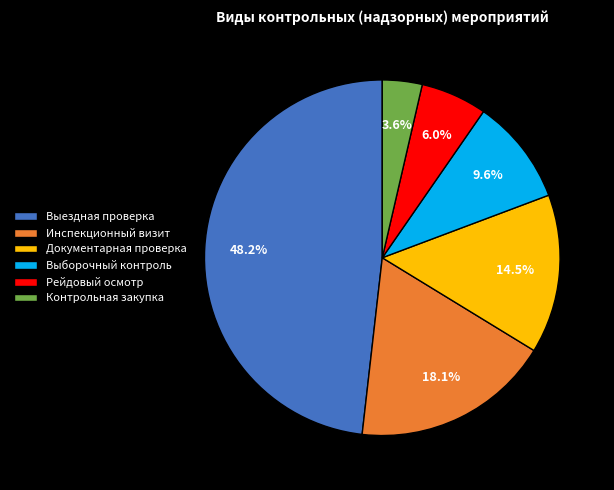

To the nearest percent, what is the average slice percentage?

17%